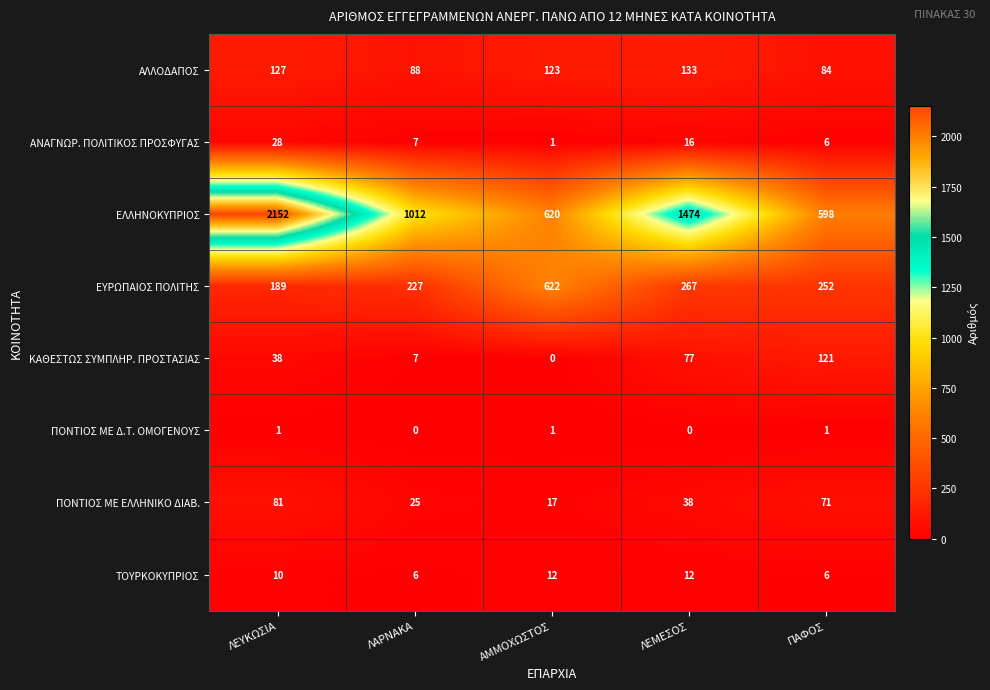

Is it true that ΕΛΛΗΝΟΚΥΠΡΙΟΣ equals 2152 at ΛΕΥΚΩΣΙΑ?

True